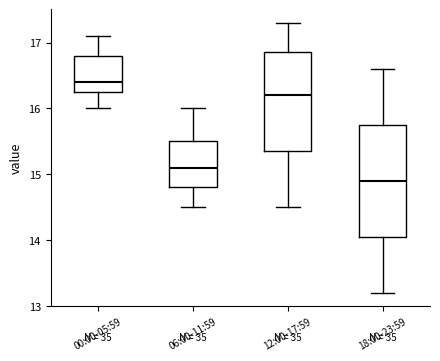

Reading left to right, read every box against the y-axis: the position of its median line, the range the box covers, and the ends of its whiskers. The values are not printed on the chart, so give them approximately, as read against the axis.

00:00-05:59: median 16.4, box 16.3 to 16.8, whiskers 16.0 to 17.1
06:00-11:59: median 15.1, box 14.8 to 15.5, whiskers 14.5 to 16.0
12:00-17:59: median 16.2, box 15.4 to 16.9, whiskers 14.5 to 17.3
18:00-23:59: median 14.9, box 14.1 to 15.8, whiskers 13.2 to 16.6